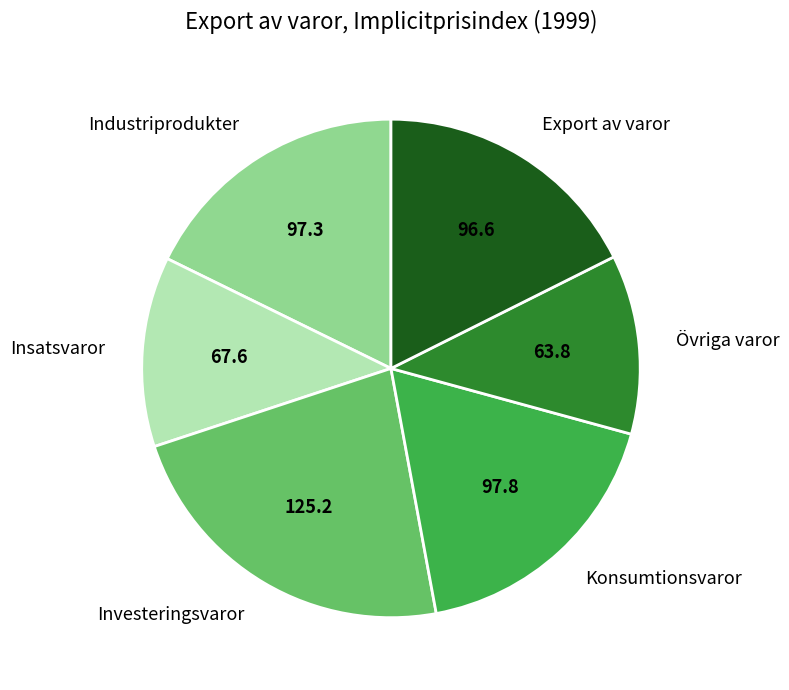

What is the ratio of the value at Konsumtionsvaror to the value at Insatsvaror?

1.4